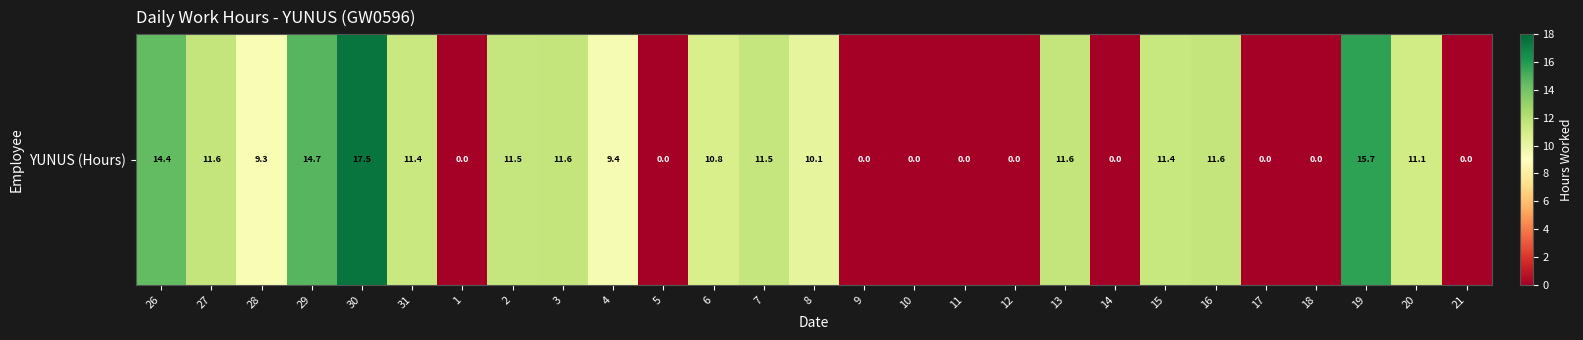

How many series are shown in this chart?

1